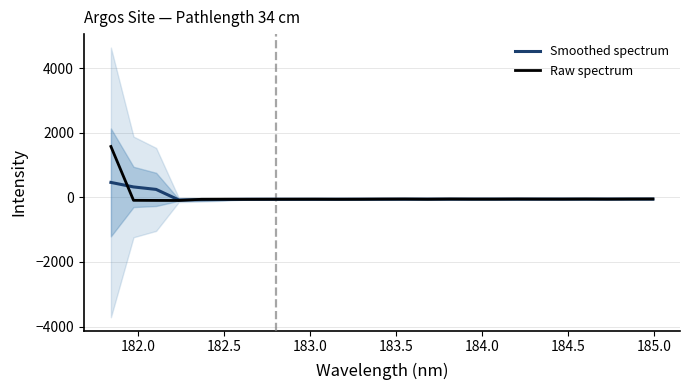

What is the highest value of the Raw spectrum series?

1571.6